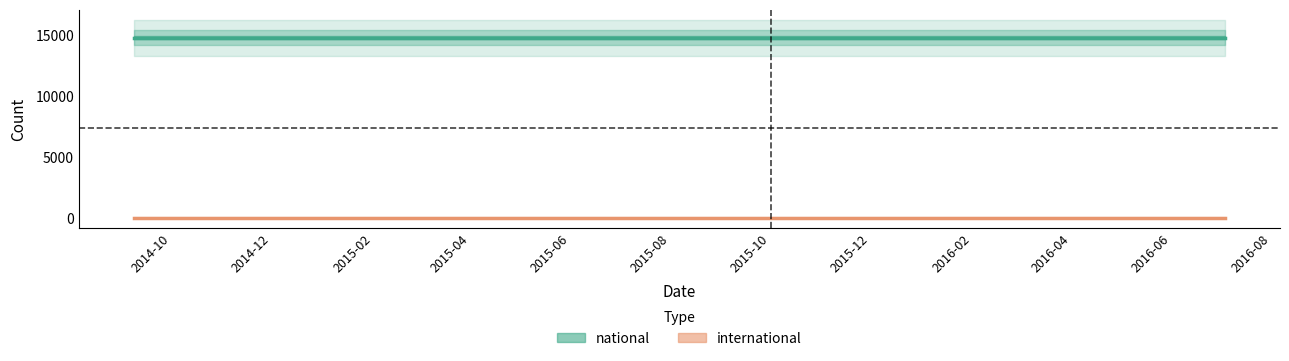

True or false: national and international cross at least once.

False